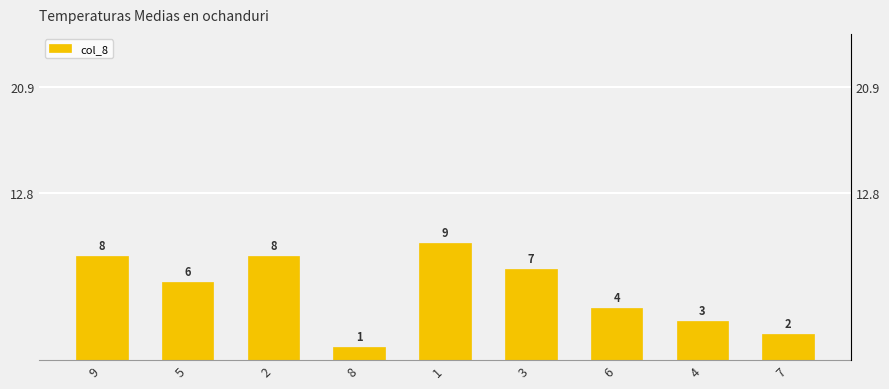

What is the sum of the values at 8 and 5?

7